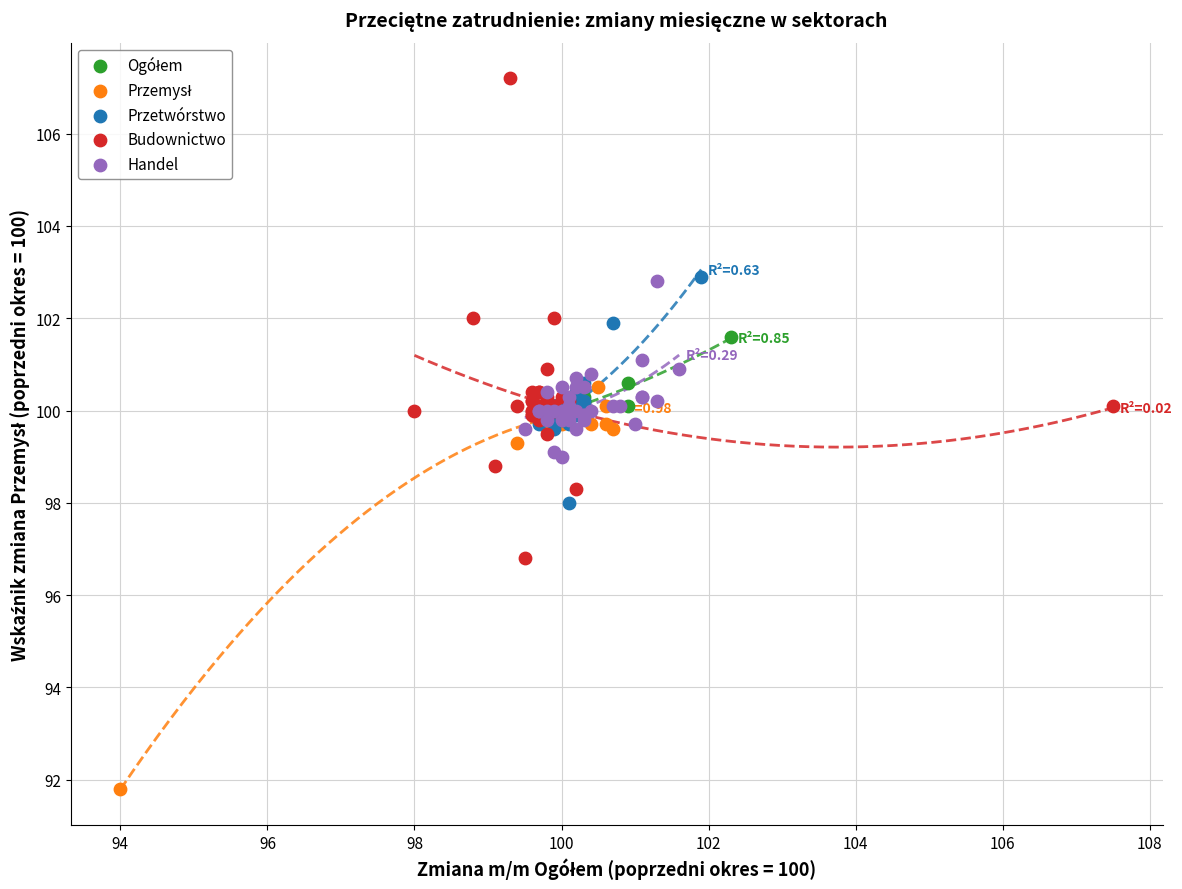

Which series has the widest spread of Y values?

Budownictwo